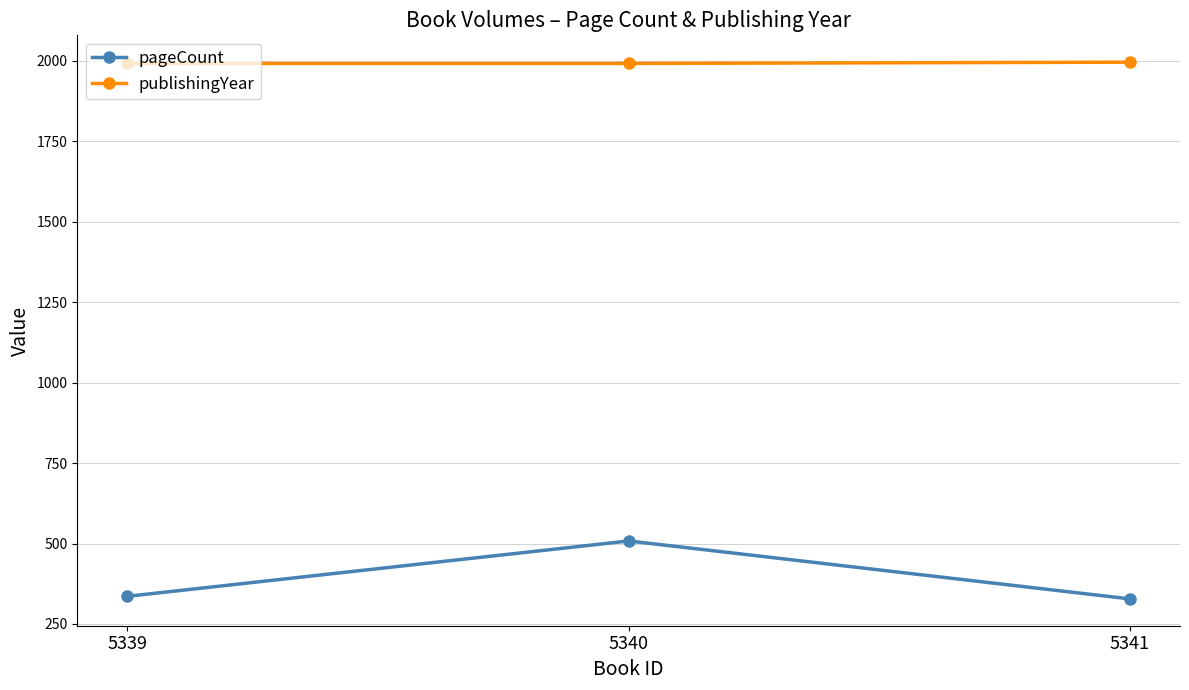

At how many categories does at least one series exceed 1318?

3